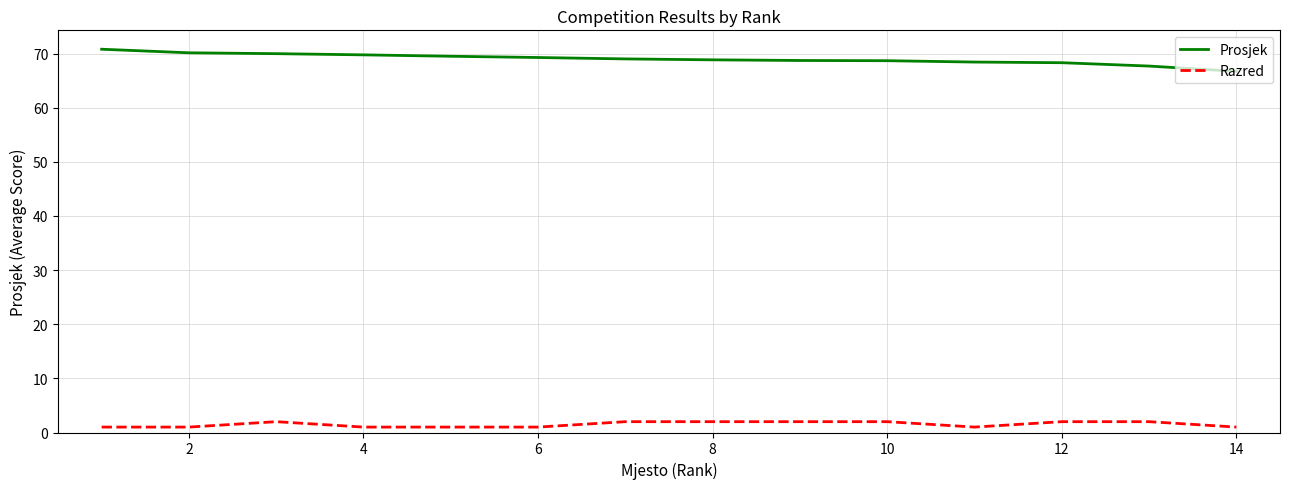

Is this an area chart (filled region under the line)?

No